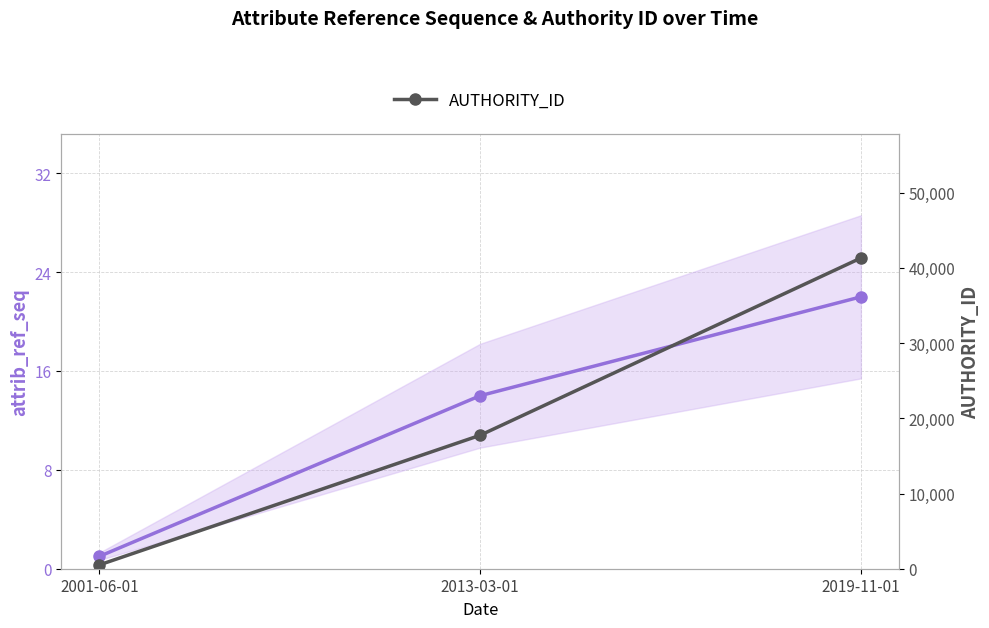

How many data points in attrib_ref_seq are less than 14?

1